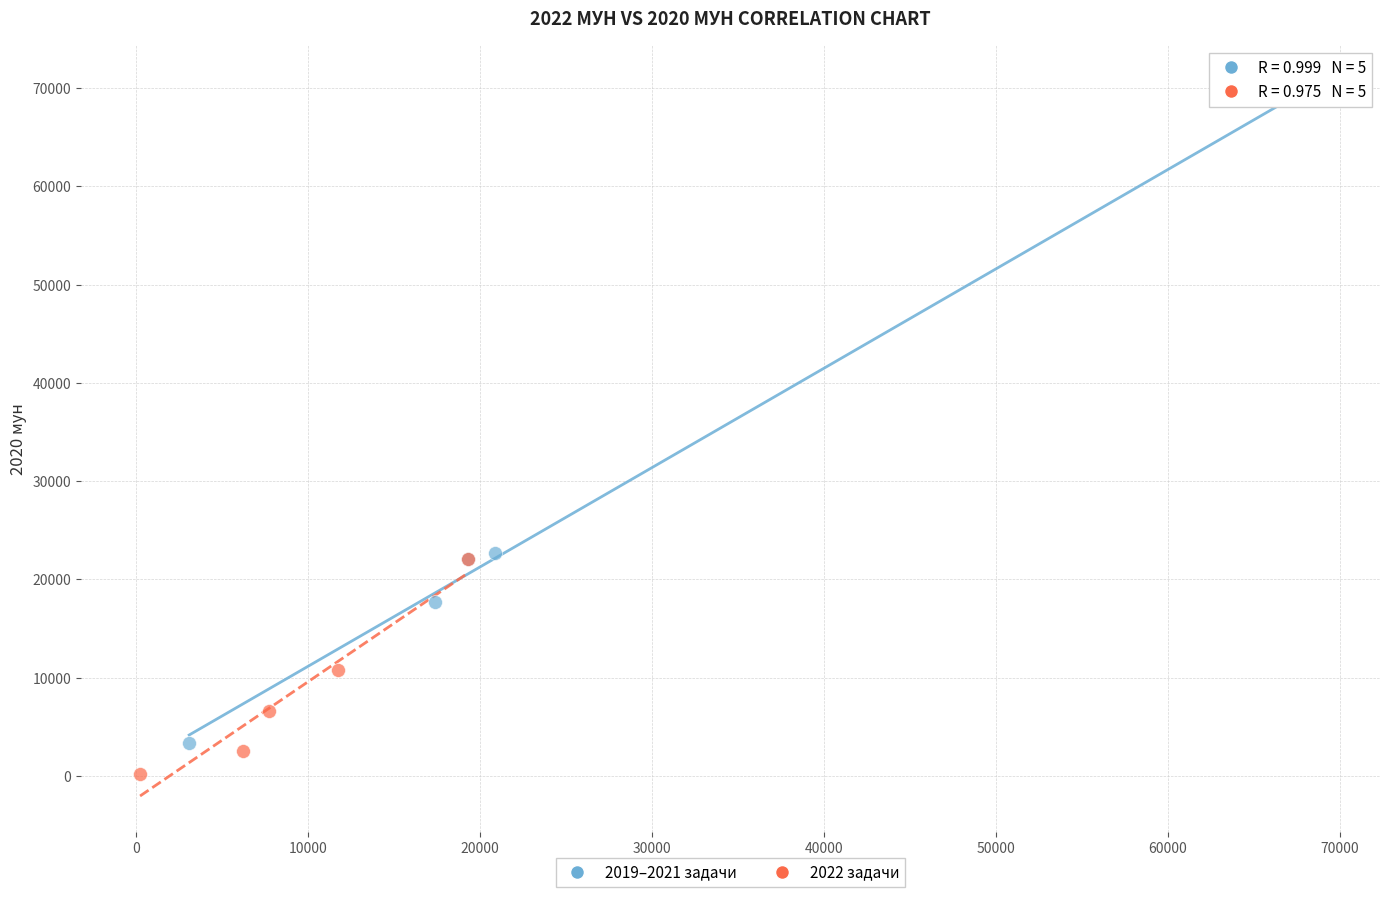

Which series has the largest Y range (max minus min)?

2019–2021 задачи